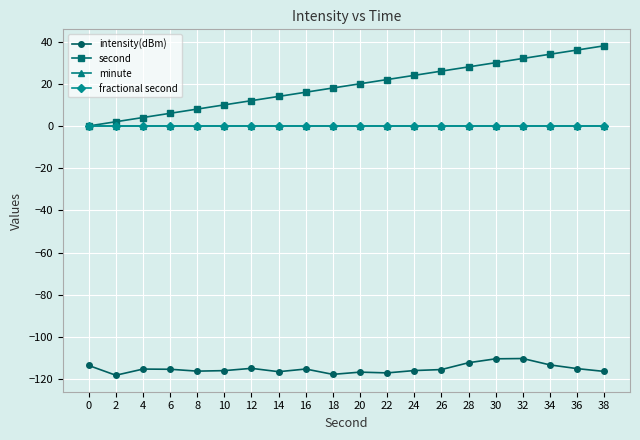

How many lines are shown in the chart?

4